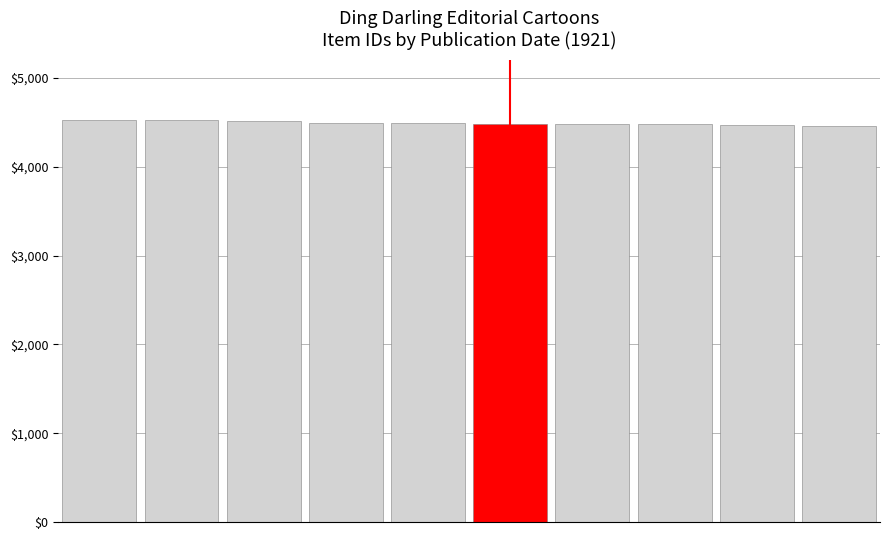

What is the value of the 6th bar from the left?

4486